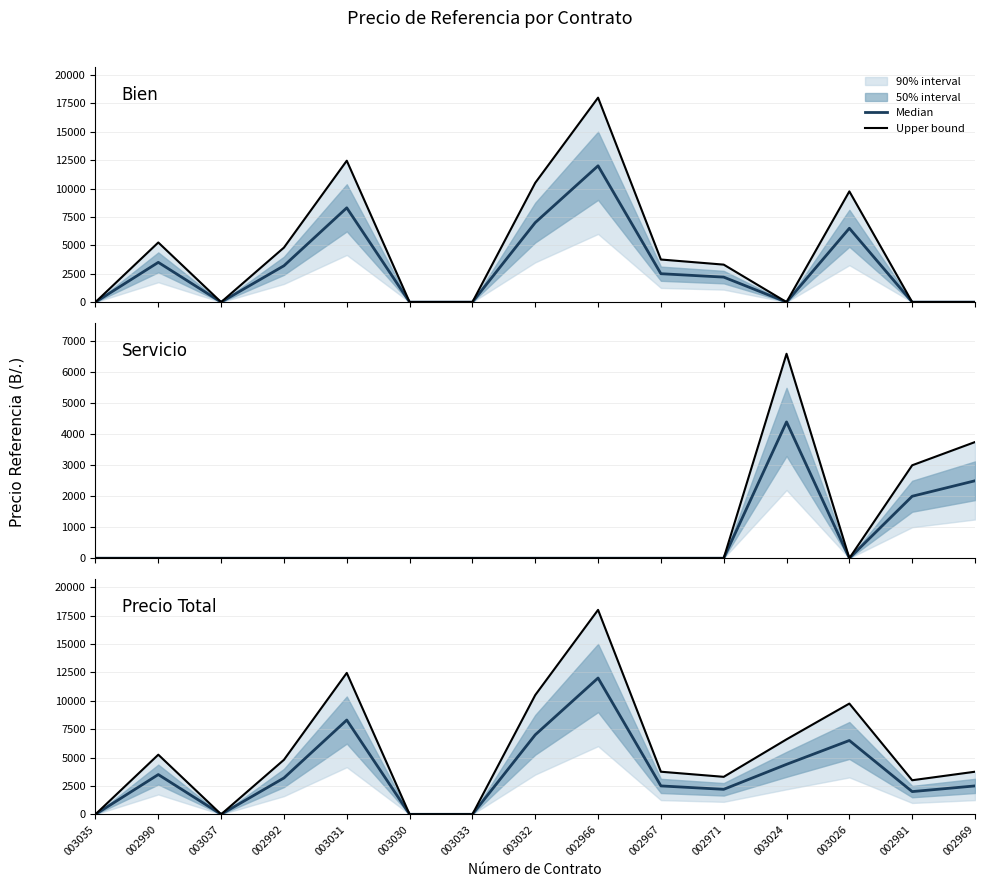

What position from the right is 002990?

14